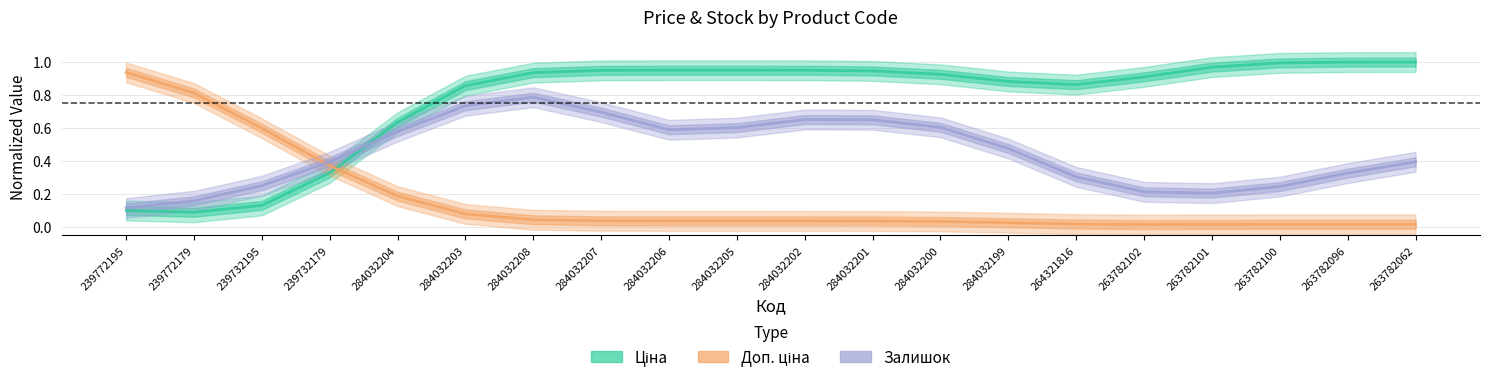

Reading left to right, what are all the values shown in this chart?

Ціна: 239772195=0.1	239772179=0.1	239732195=0.1	239732179=0.3	284032204=0.6	284032203=0.9	284032208=0.9	284032207=0.9	284032206=1.0	284032205=1.0	284032202=1.0	284032201=0.9	284032200=0.9	284032199=0.9	264321816=0.9	263782102=0.9	263782101=1.0	263782100=1.0	263782096=1.0	263782062=1.0
Доп. ціна: 239772195=0.9	239772179=0.8	239732195=0.6	239732179=0.4	284032204=0.2	284032203=0.1	284032208=0.0	284032207=0.0	284032206=0.0	284032205=0.0	284032202=0.0	284032201=0.0	284032200=0.0	284032199=0.0	264321816=0.0	263782102=0.0	263782101=0.0	263782100=0.0	263782096=0.0	263782062=0.0
Залишок: 239772195=0.1	239772179=0.2	239732195=0.3	239732179=0.4	284032204=0.6	284032203=0.7	284032208=0.8	284032207=0.7	284032206=0.6	284032205=0.6	284032202=0.7	284032201=0.7	284032200=0.6	284032199=0.5	264321816=0.3	263782102=0.2	263782101=0.2	263782100=0.2	263782096=0.3	263782062=0.4